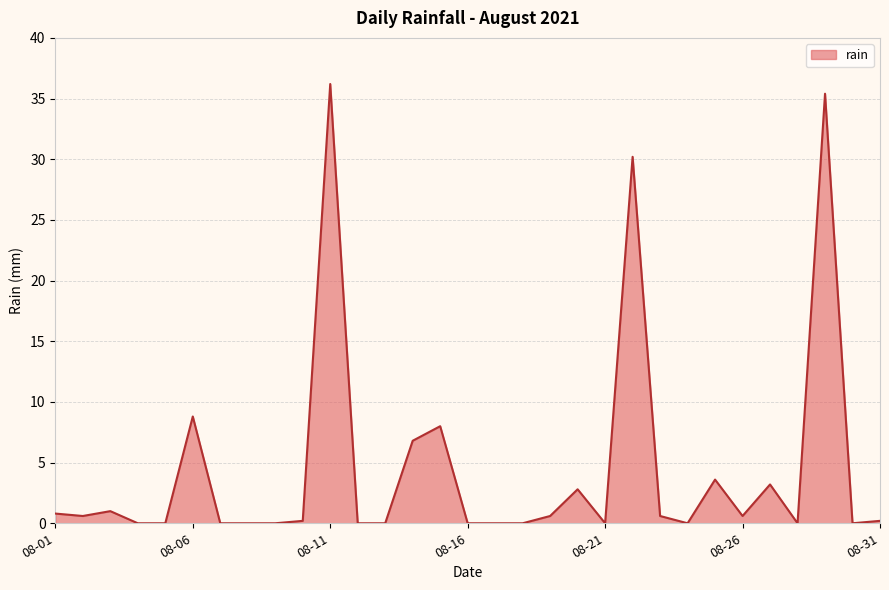

What is the greatest value displayed?

36.2